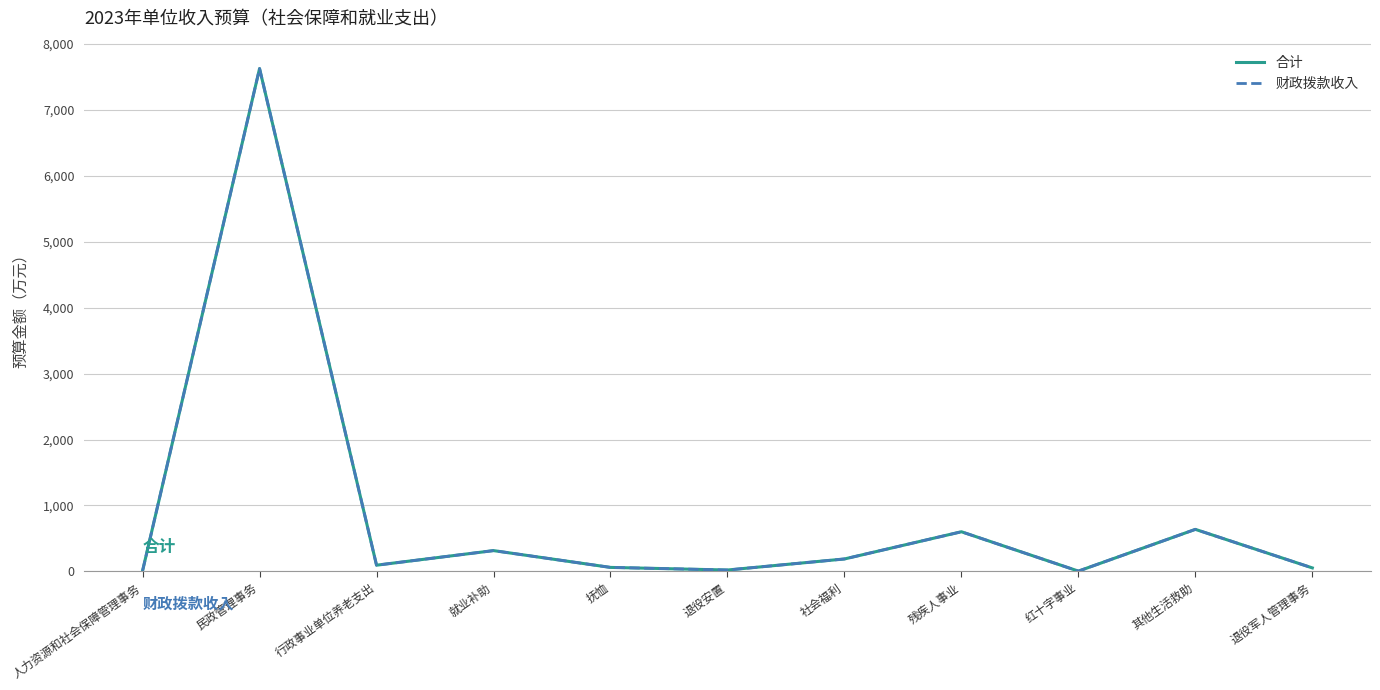

Does the chart display data point markers on the line(s)?

No